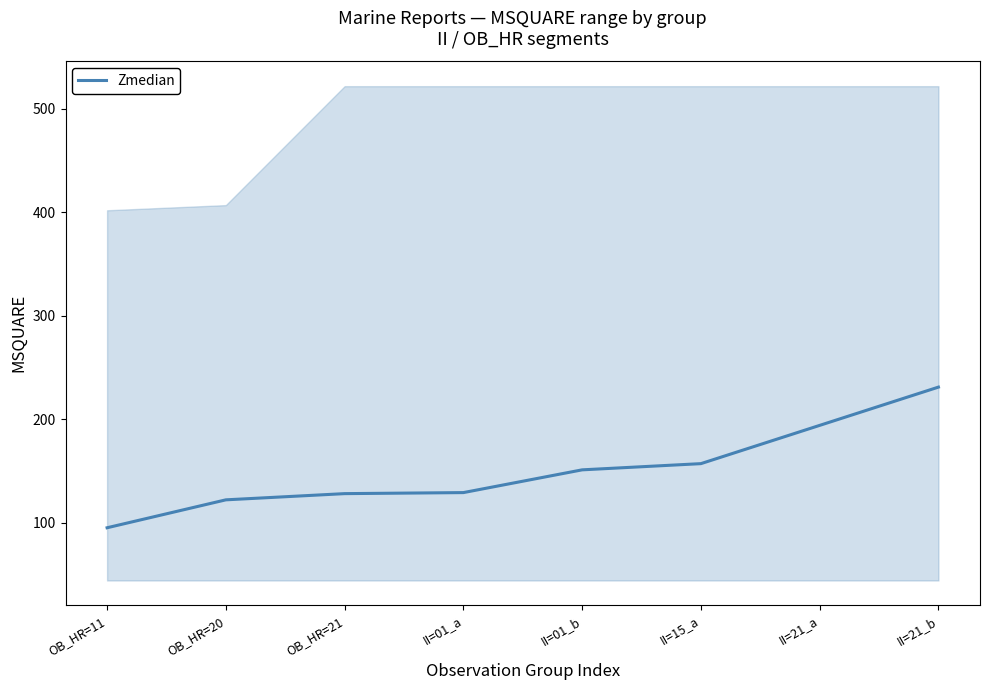

What position from the left is II=15_a?

6